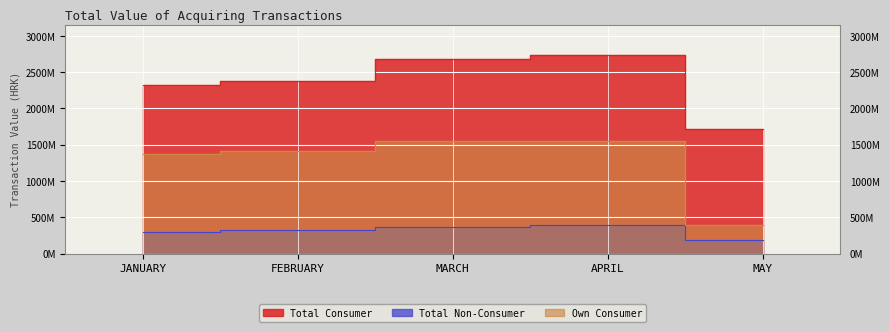

What are all the series names shown in the legend?

Total Consumer, Total Non-Consumer, Own Consumer